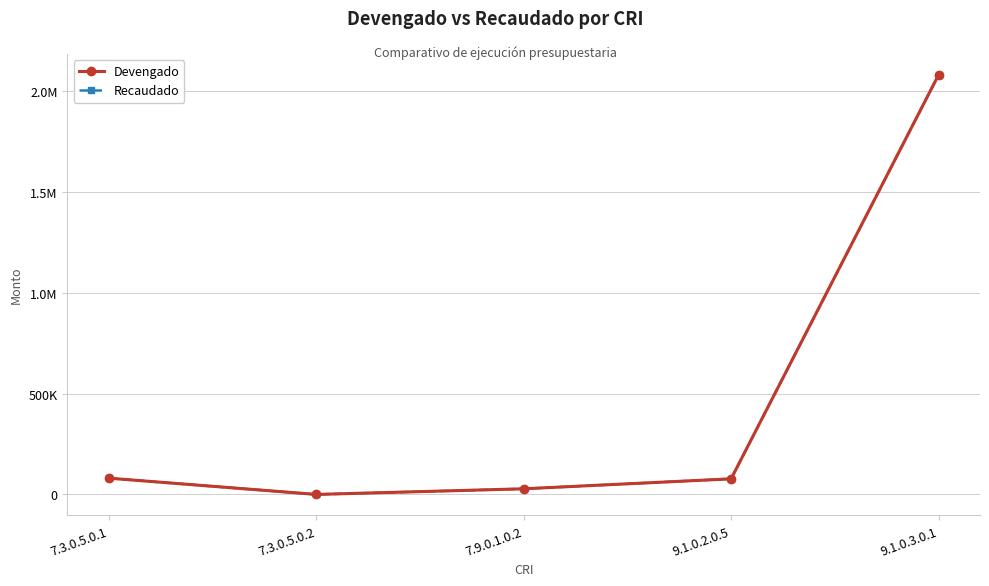

How many values in Recaudado are above zero?

4